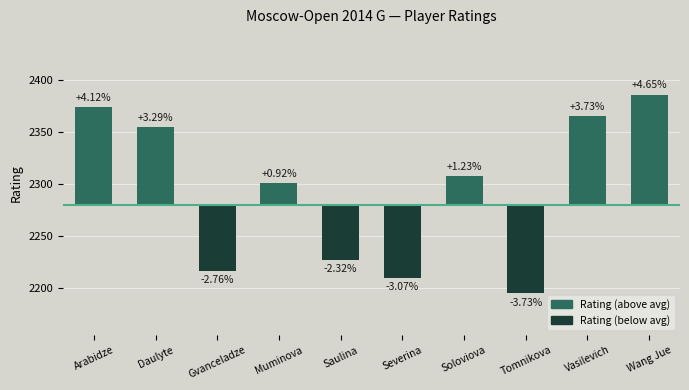

Is it true that the value at Severina is -70?

True